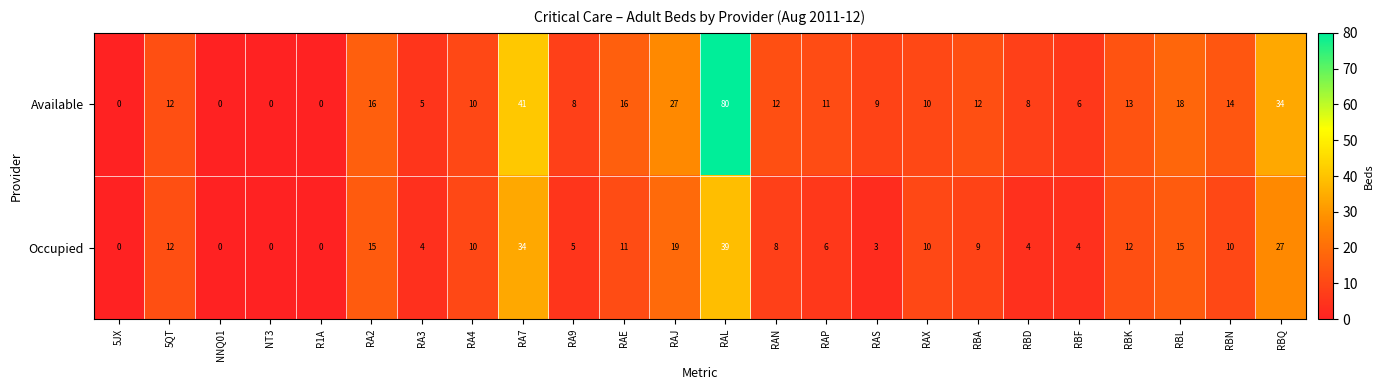

What is the average value of the Occupied series?

11